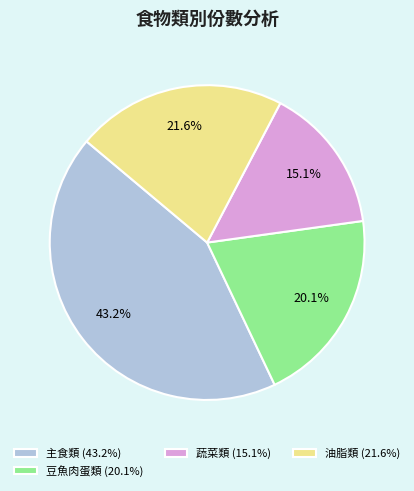

What is the smallest slice in the pie chart?

蔬菜類 (15.1%)